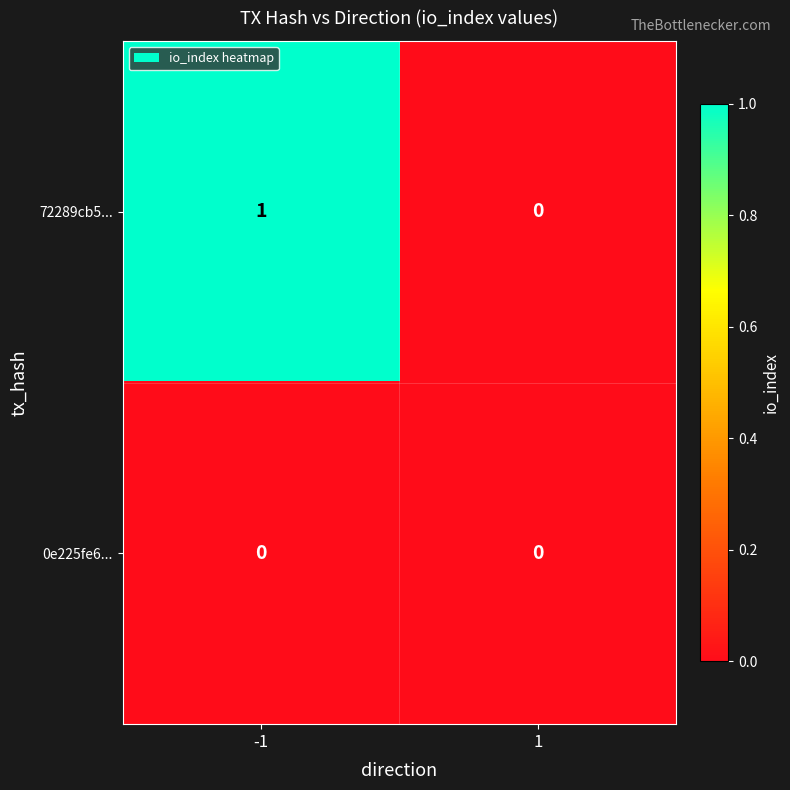

The value of 72289cb5... at -1 is 1. True or false?

True